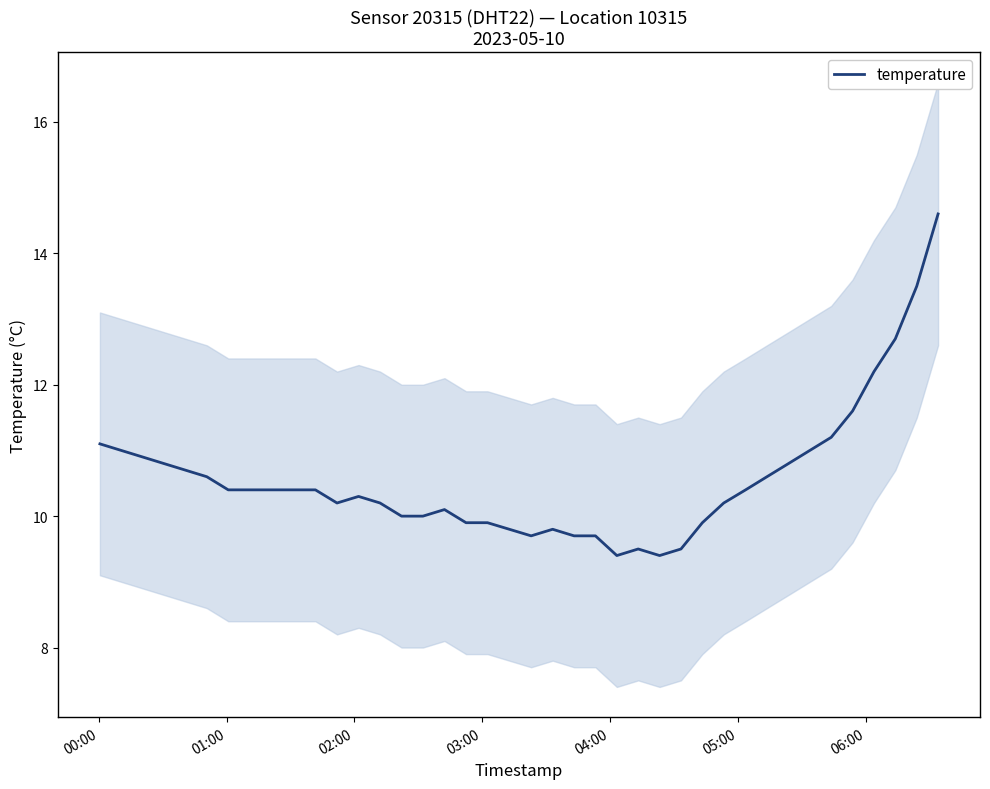

What is the highest value of the temperature series?

14.6